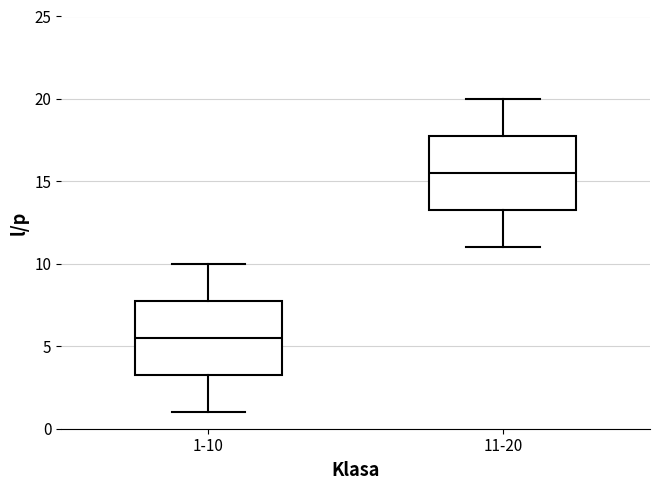

Which box's median line is the lowest?

1-10